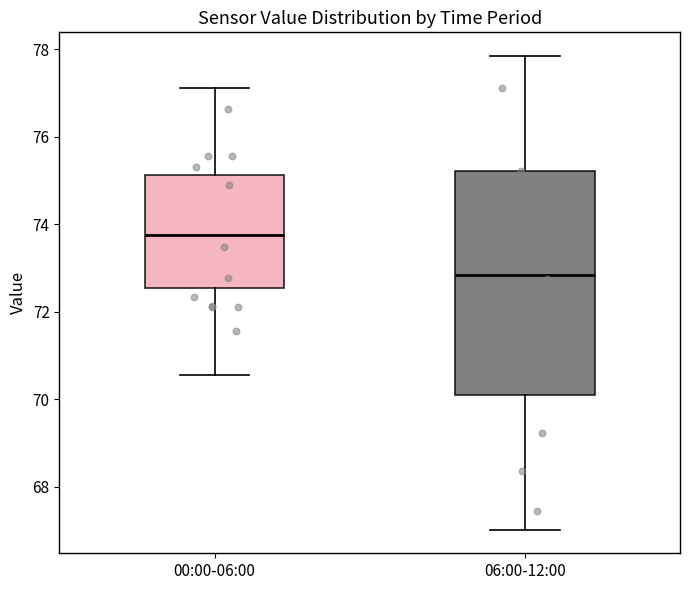

Reading left to right, transcribe this box plot: for each box, give where its median line is, the range the box spans, and where its two whiskers end, as read against the y-axis. The values are not printed on the chart, so give them approximately, as read against the axis.

00:00-06:00: median 73.8, box 72.6 to 75.2, whiskers 70.6 to 77.2
06:00-12:00: median 72.8, box 70.0 to 75.2, whiskers 67.0 to 77.8